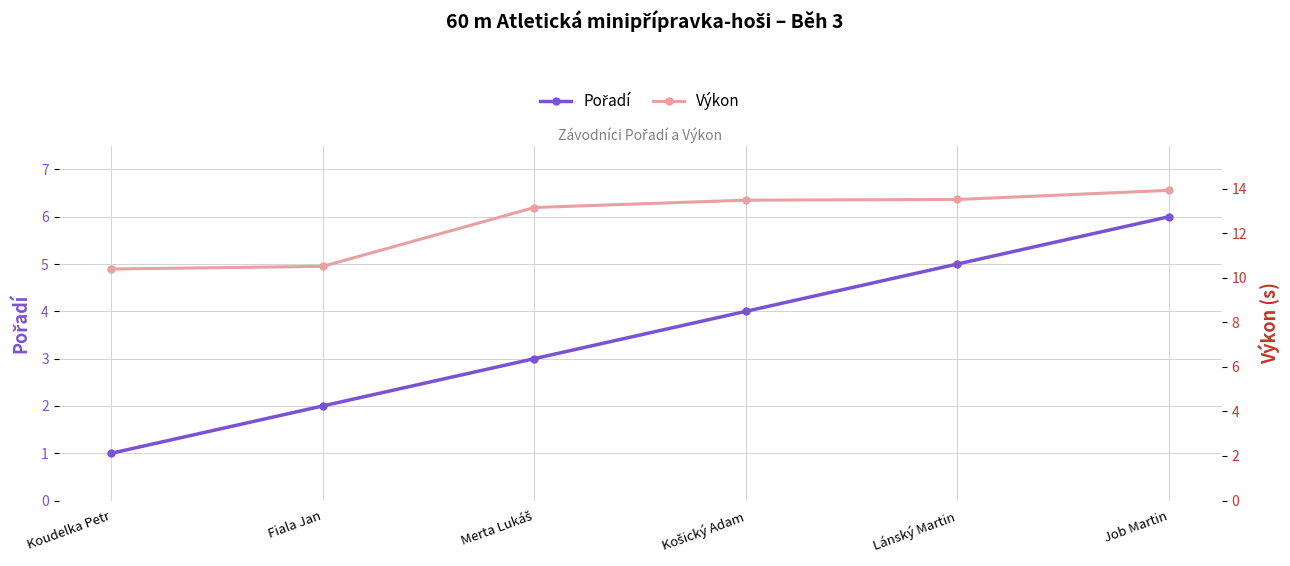

What position from the right is Fiala Jan?

5